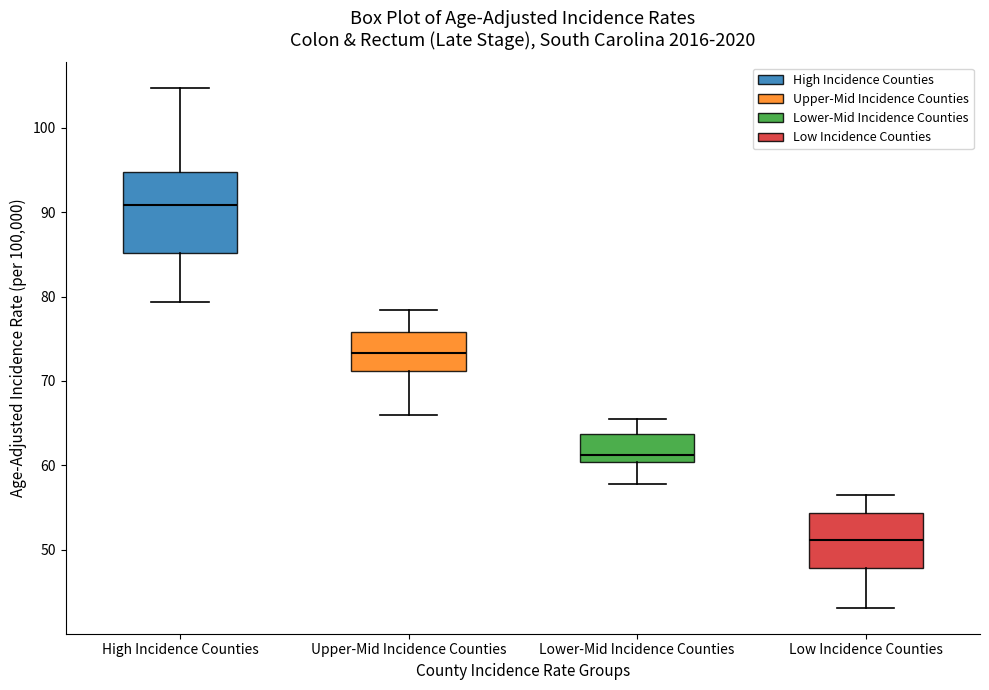

Comparing the boxes themselves (not the whiskers), which one is the tallest?

High Incidence Counties